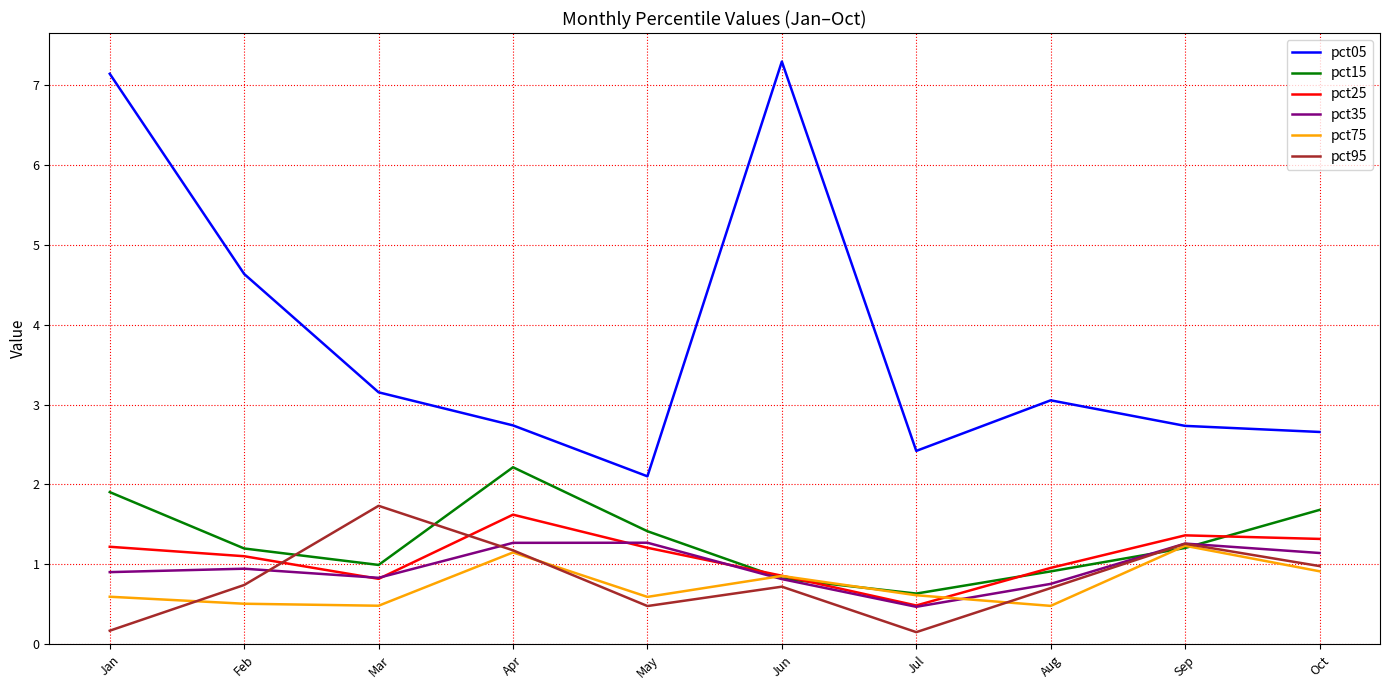

The pct95 series shows 2.8 at Mar. True or false?

False